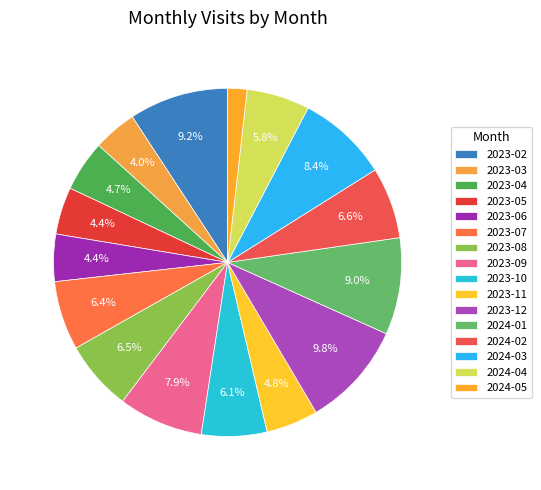

True or false: 2023-11 accounts for 11% of the total.

False